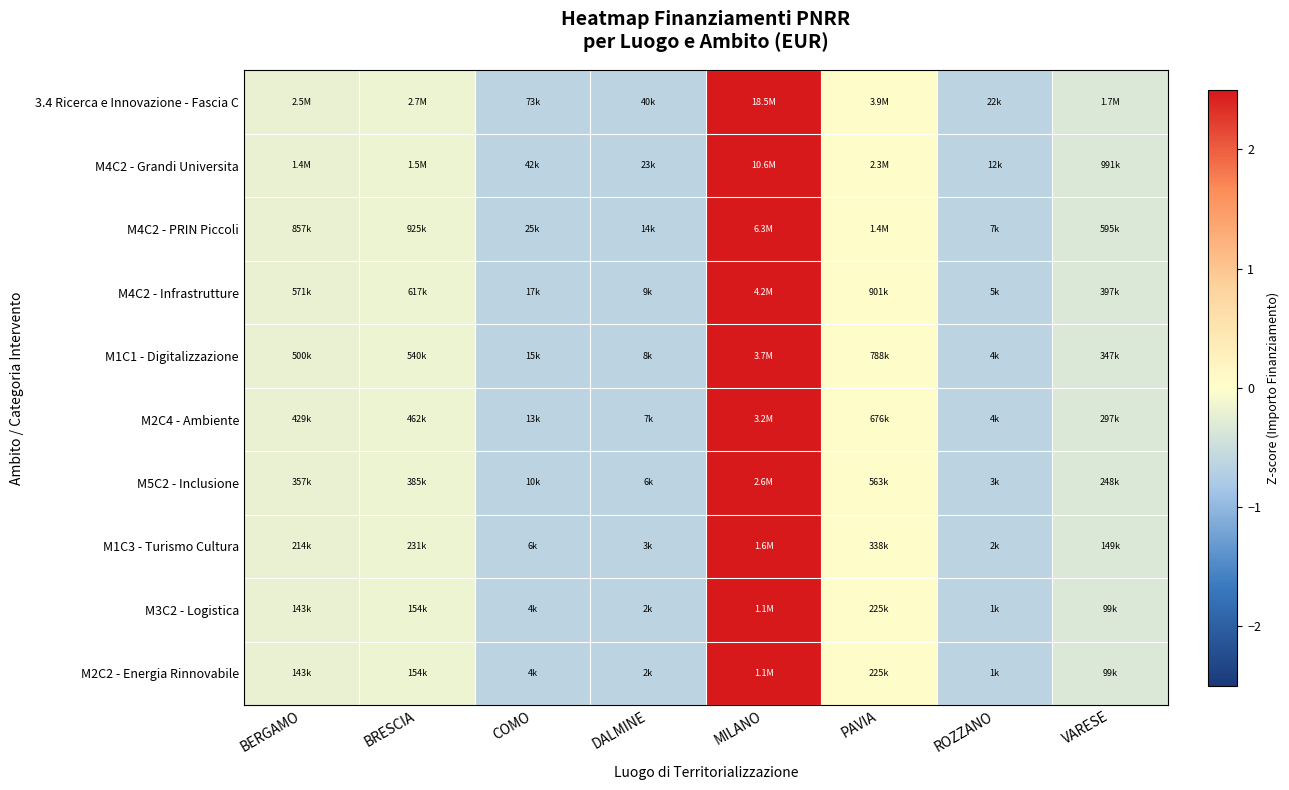

At how many categories does at least one series exceed 0?

2